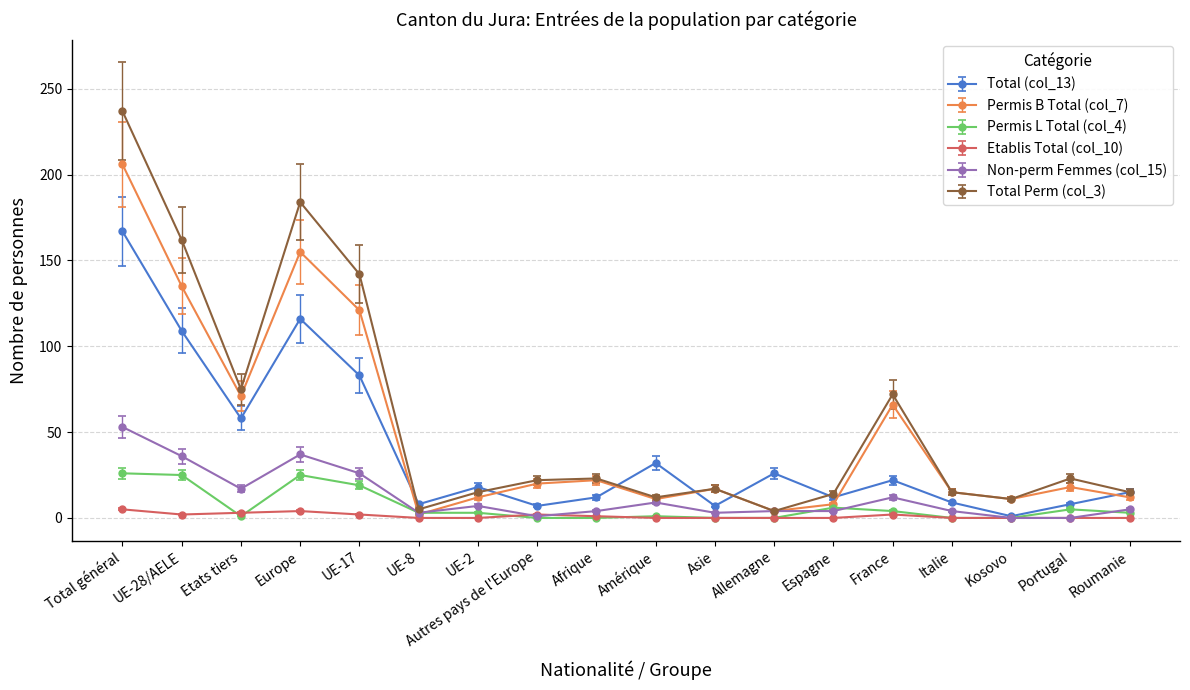

Which label corresponds to the largest value in the chart?

Total général